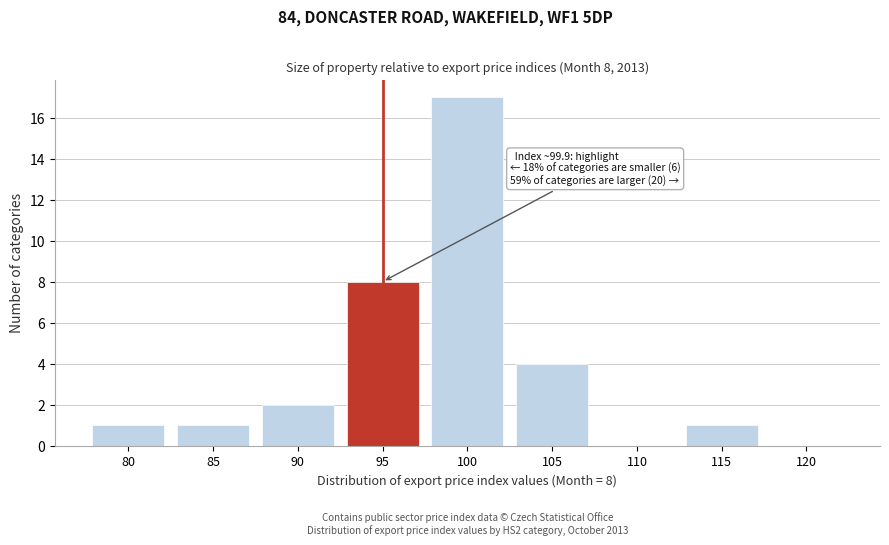

Reading left to right, what are all the values shown in this chart?

80=1	85=1	90=2	95=8	100=17	105=4	110=0	115=1	120=0